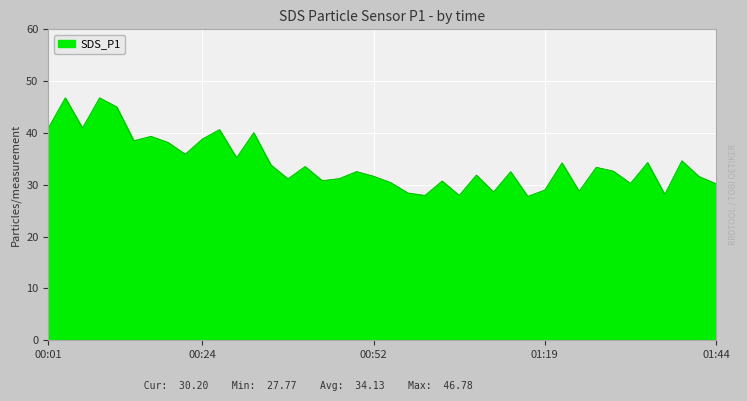

What is the maximum value shown in the chart?

46.8